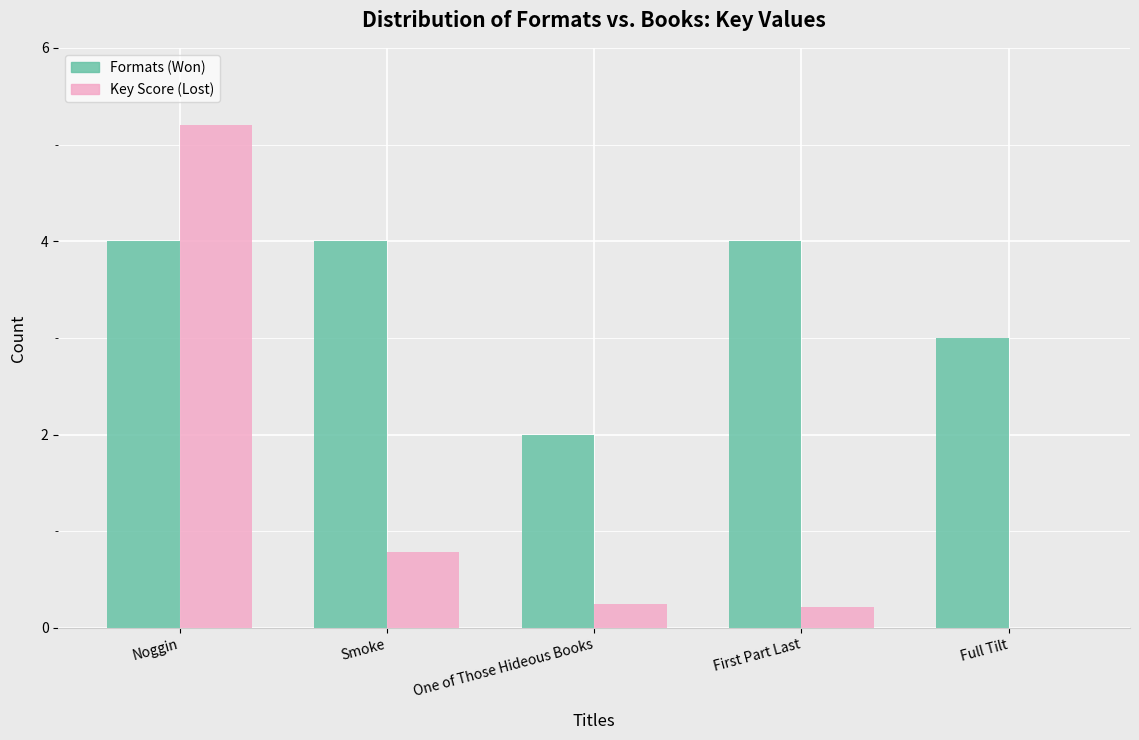

Between Noggin and Smoke, which series saw the biggest shift?

Key Score (Lost)